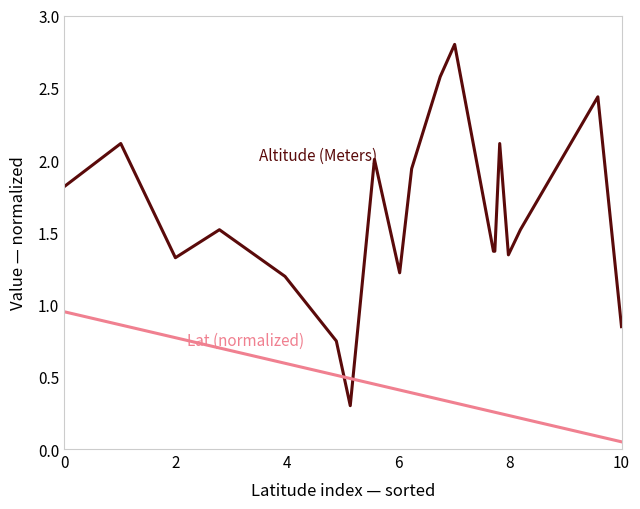

Is the value of Lat (normalized) at 6 greater than the value of Altitude (Meters) at 10?

No